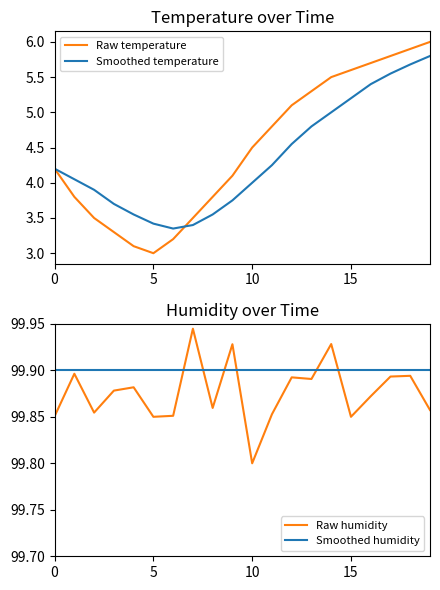

Is it true that Smoothed temperature equals 1.9 at 10?

False